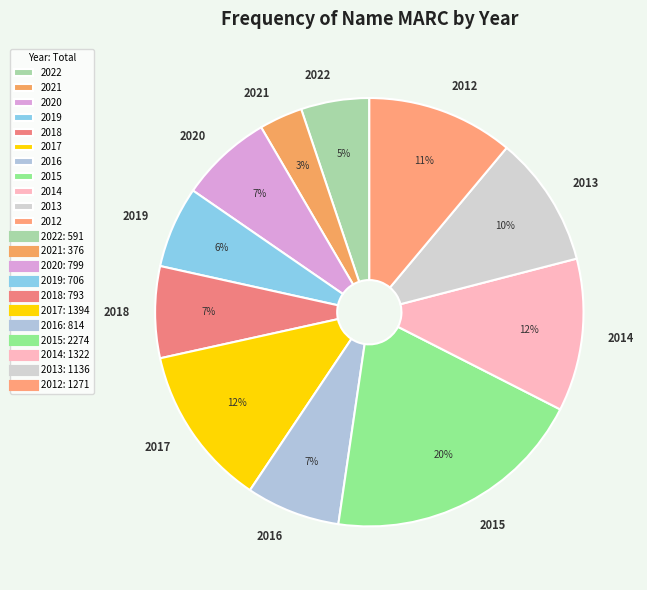

Is there any slice that represents more than half of the pie?

No